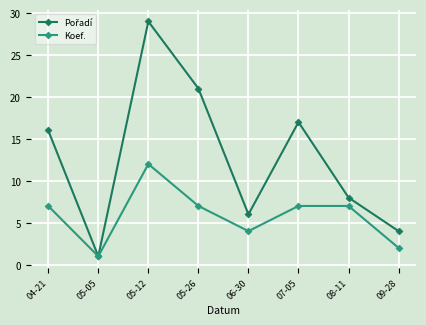

At which category is the sum across all series the highest?

05-12